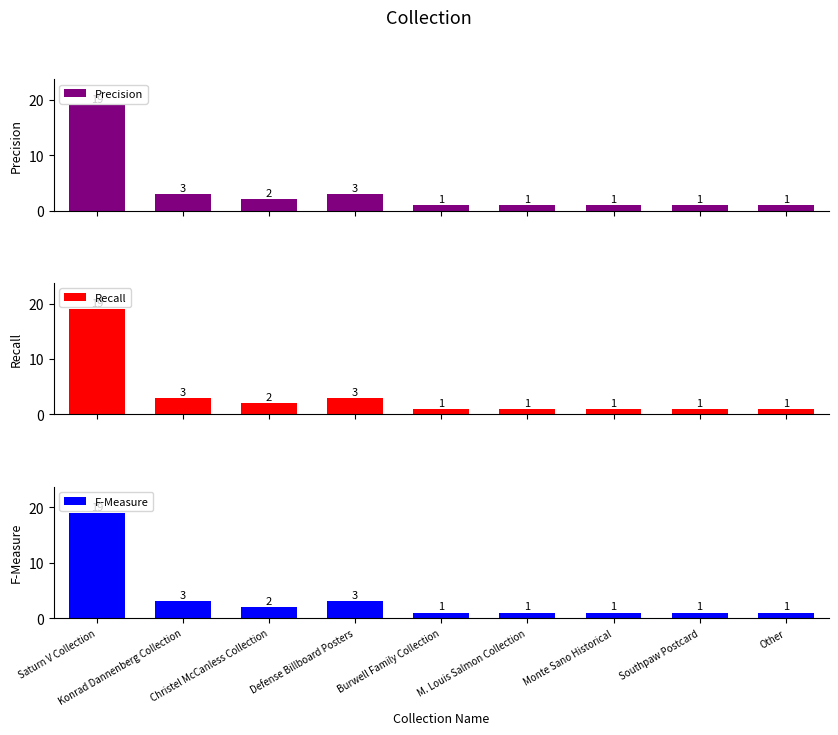

Which series has the largest range (max minus min)?

Precision